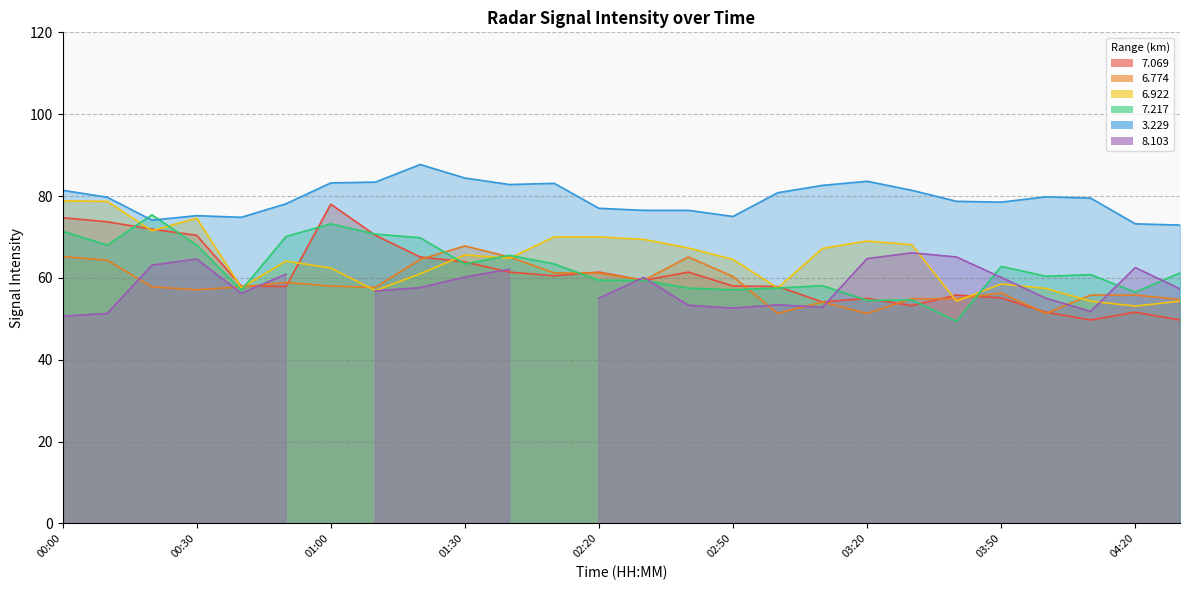

True or false: 3.229 and 6.774 cross at least once.

False